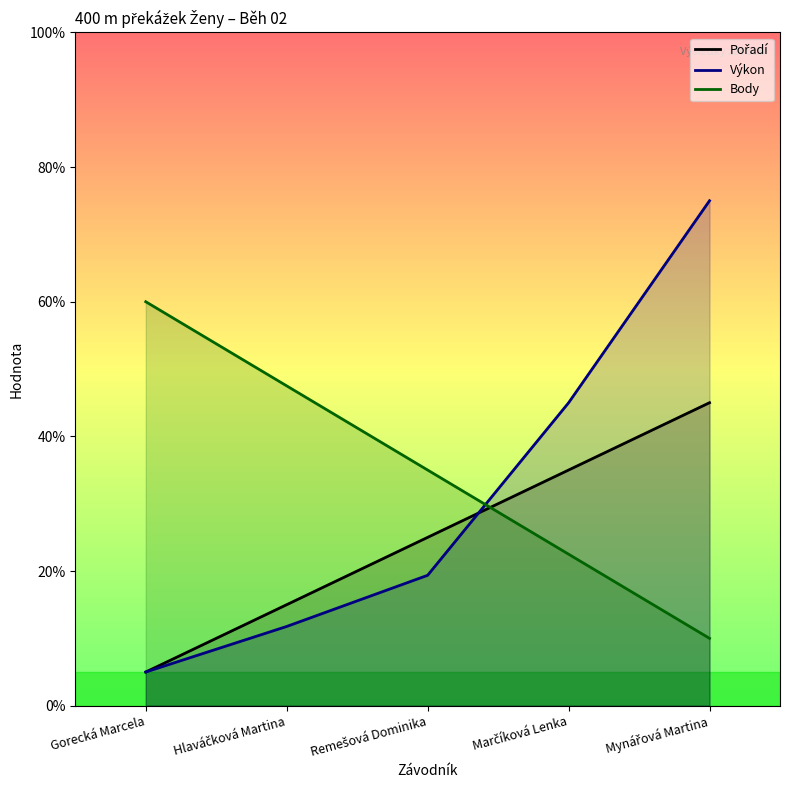

Does the chart have visible grid lines?

No